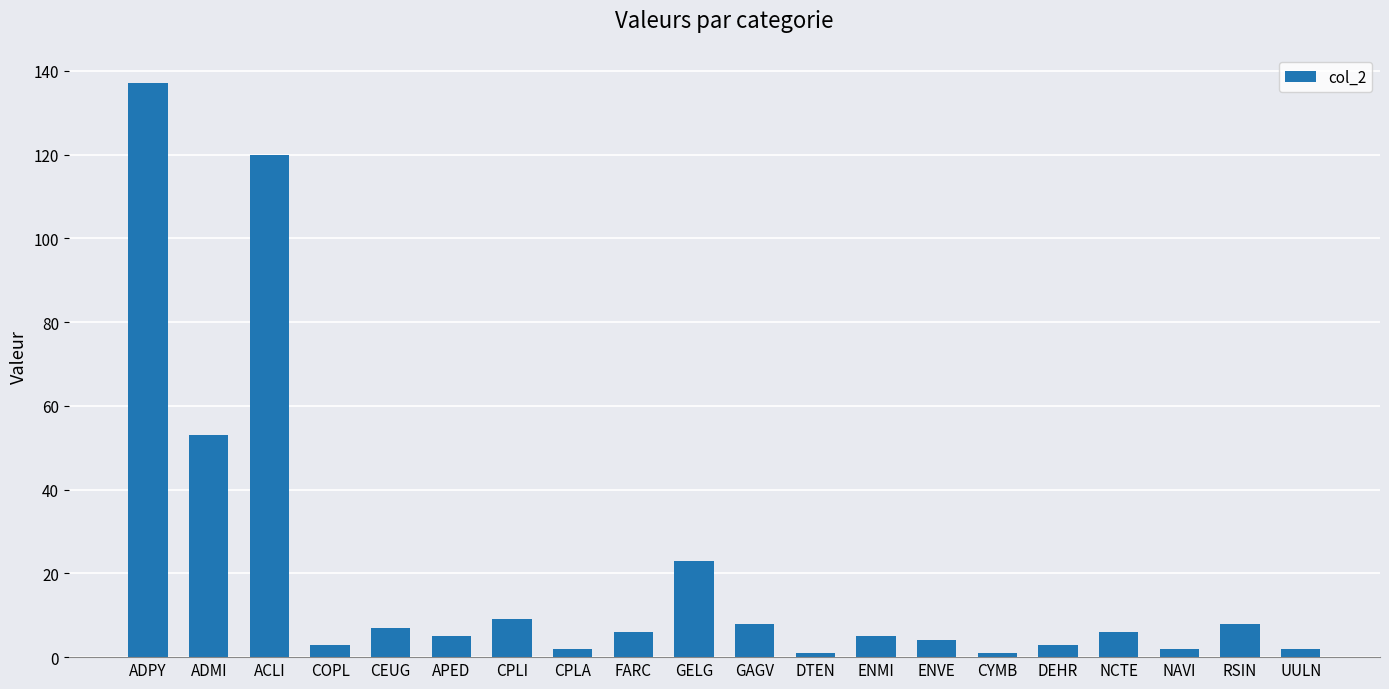

At which label does the data first exceed 6?

ADPY